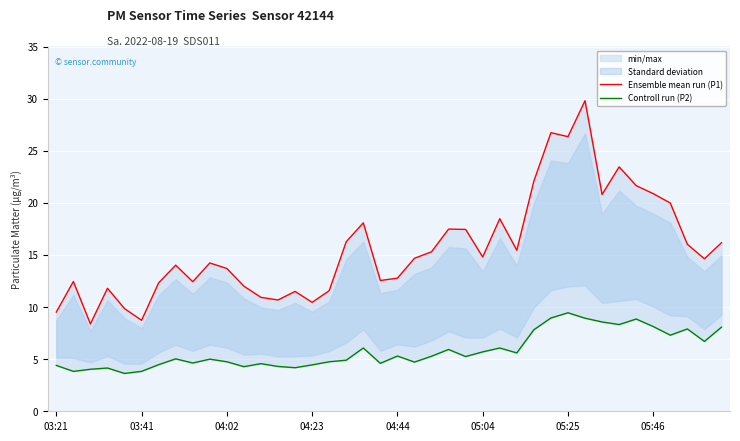

True or false: Controll run (P2) has more than 2 points higher than both neighbors.

True